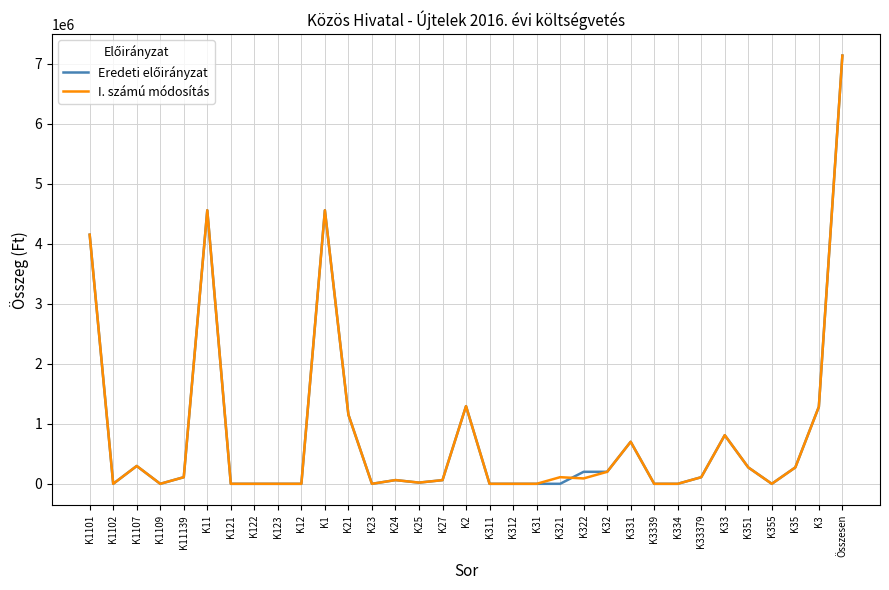

Where is I. számú módosítás nearest to the value 3567000?

K1101